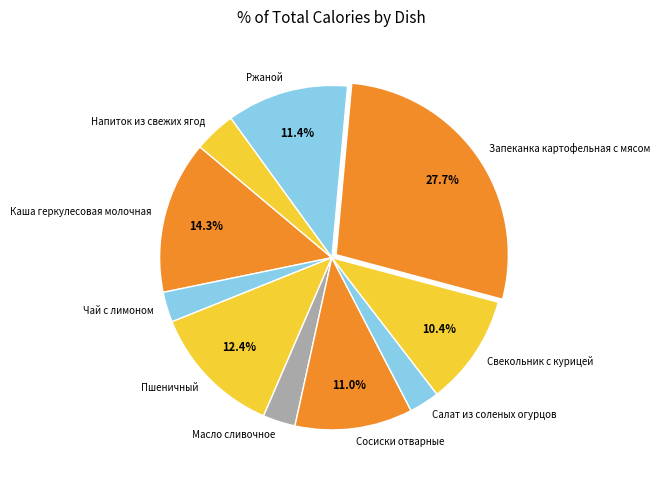

True or false: Ржаной accounts for 11% of the total.

True